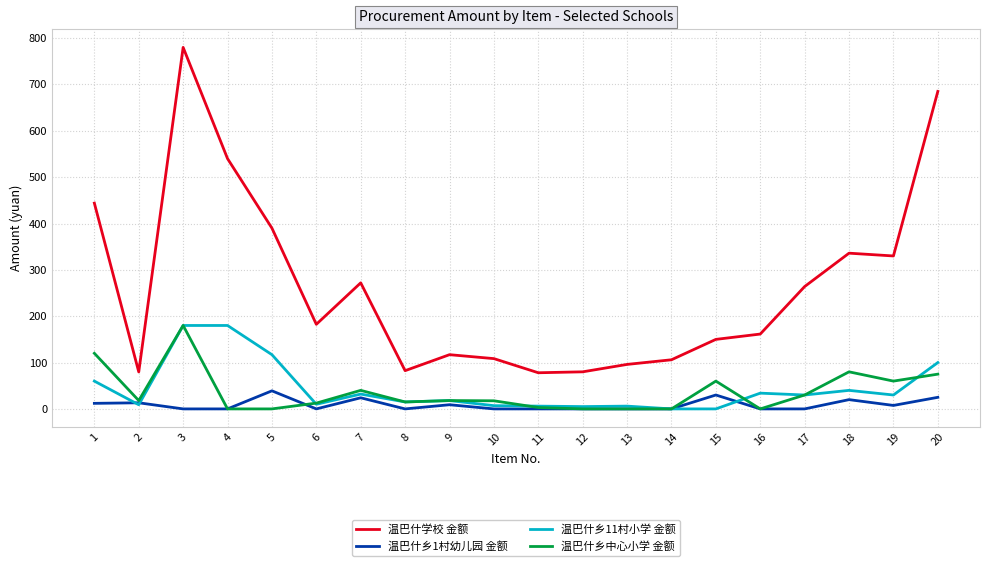

The value of 温巴什乡11村小学 金额 at 16 is 34.0. True or false?

True